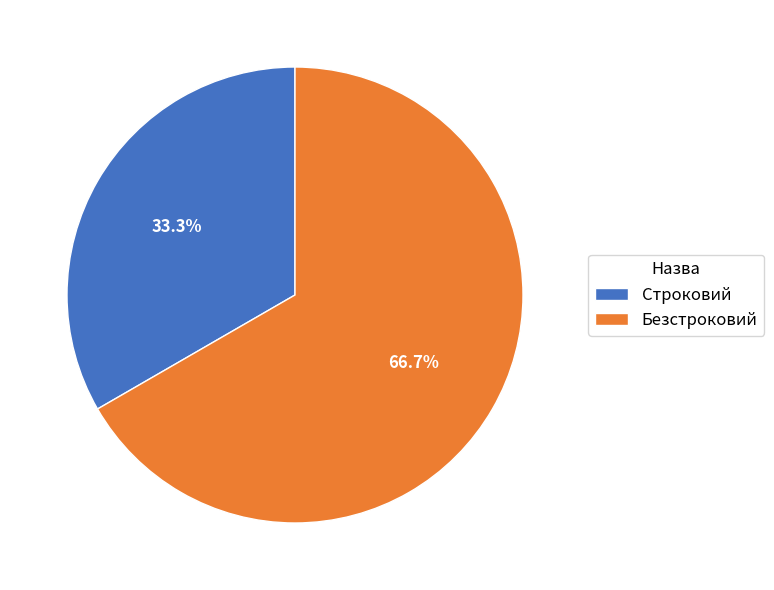

What is the smallest slice in the pie chart?

Строковий